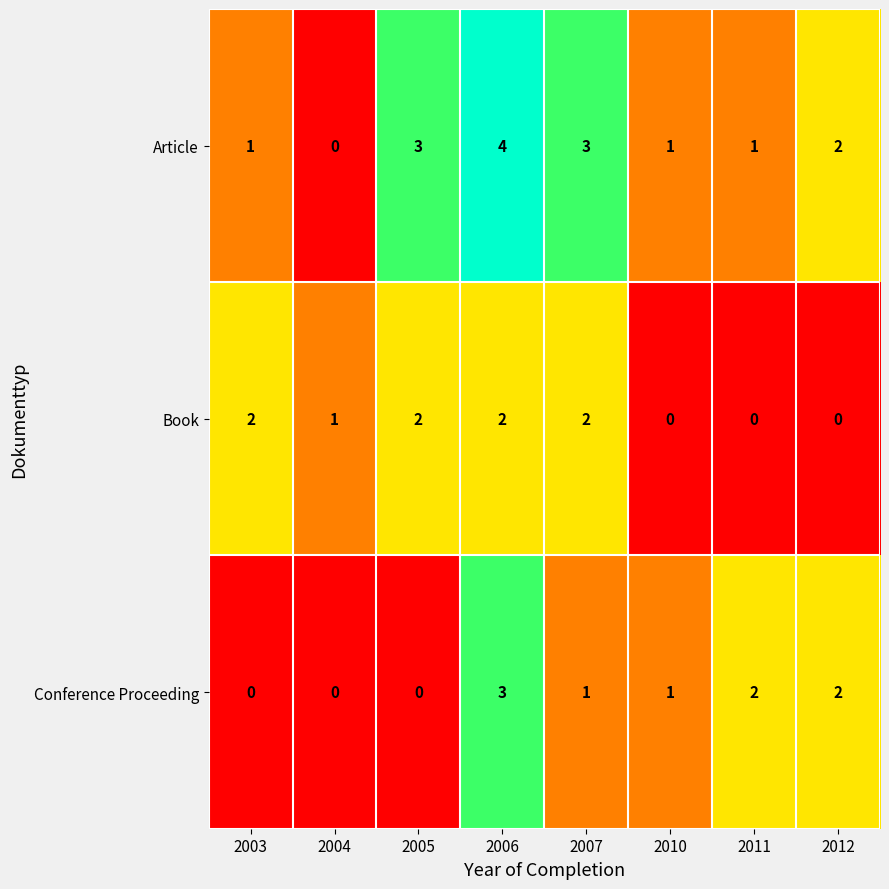

At which category is the sum across all series the highest?

2006